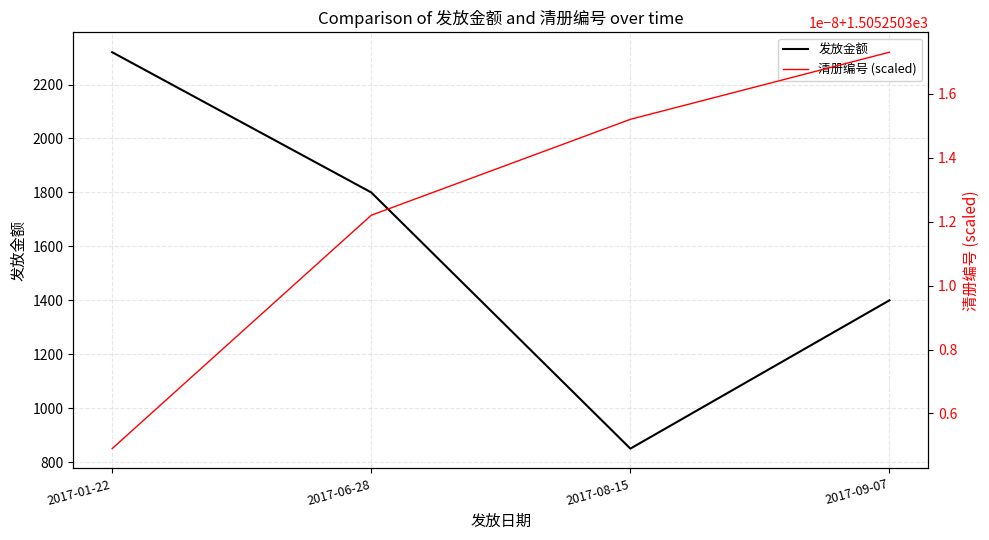

Reading left to right, extract all data points from this chart.

发放金额: 2320.0	1800.0	850.0	1400.0
清册编号 (scaled): 1505.3	1505.3	1505.3	1505.3